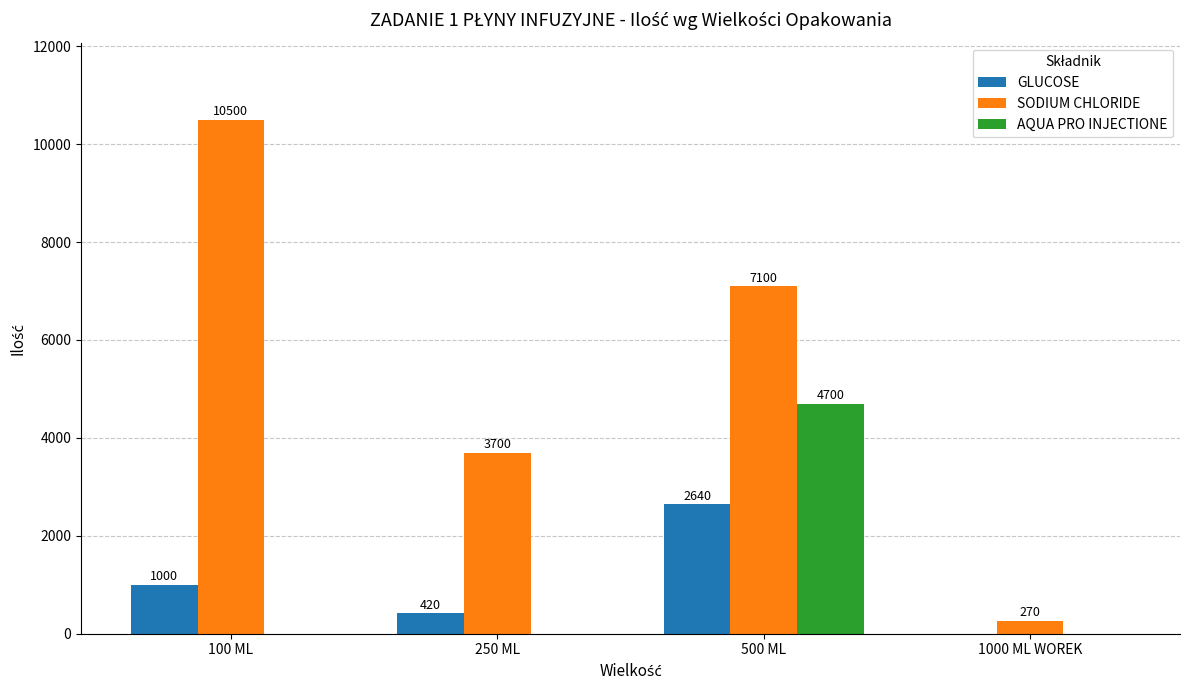

What is the approximate value of GLUCOSE at 100 ML?

1000